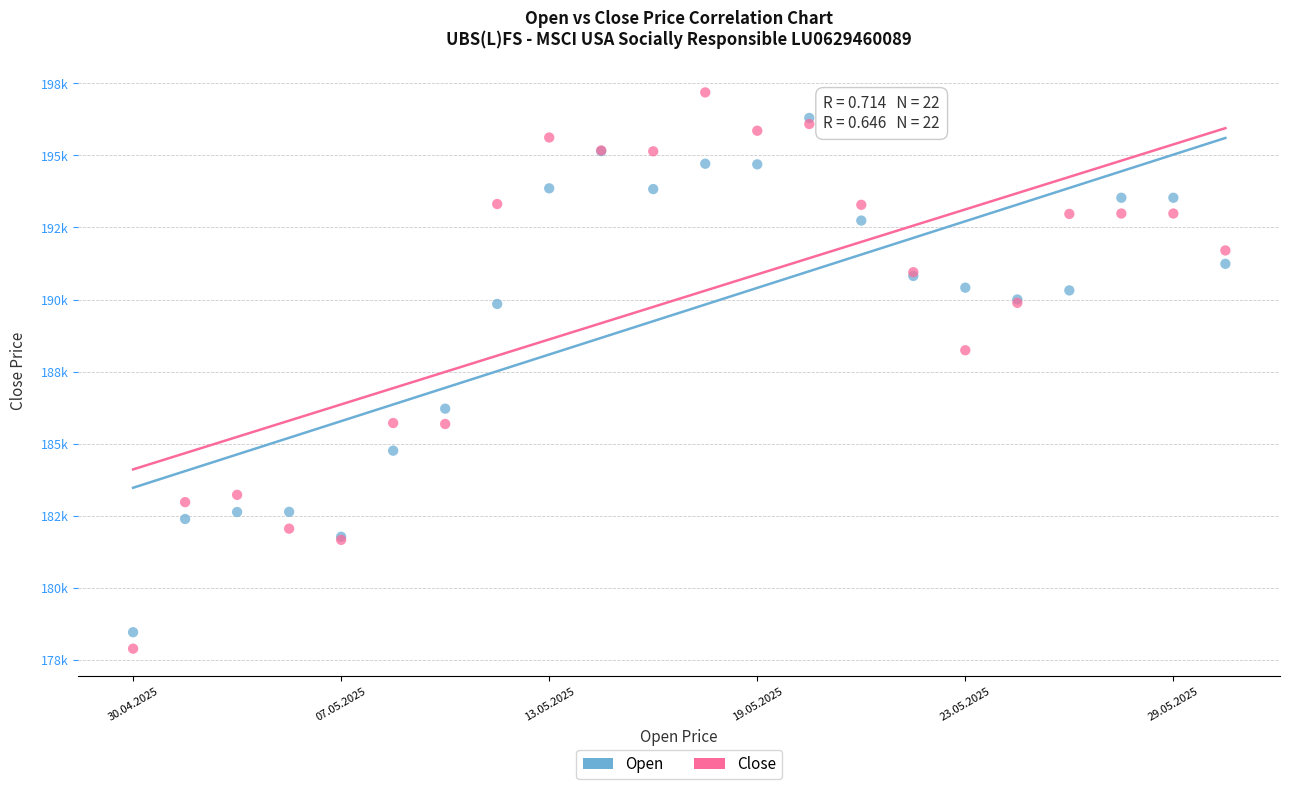

What are all the series names shown in the legend?

Open, Close